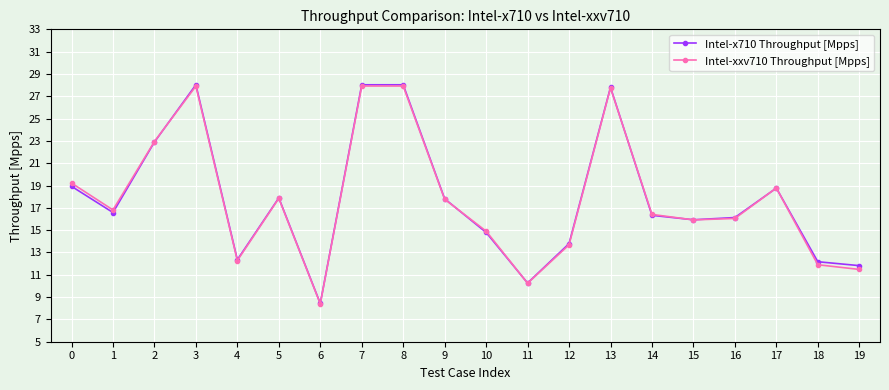

Which series changed the most between 3 and 14?

Intel-x710 Throughput [Mpps]